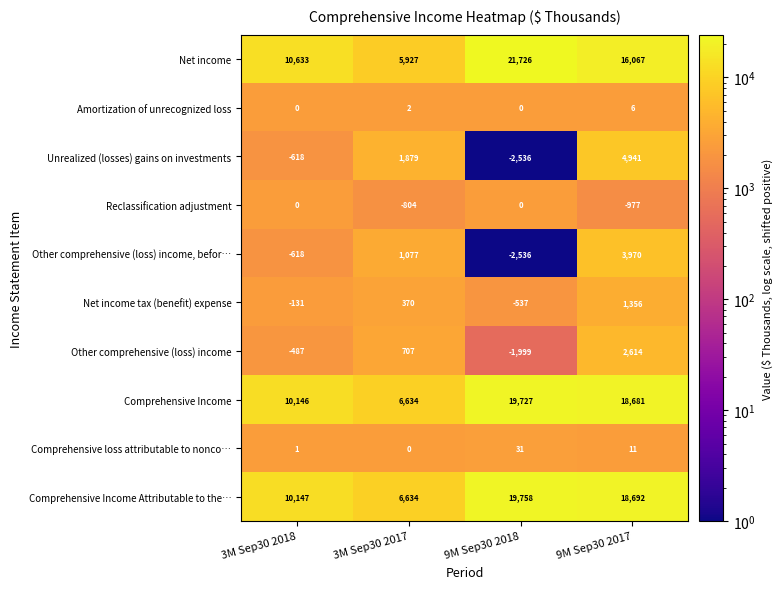

What is the difference between the Unrealized (losses) gains on investments values at 3M Sep30 2018 and 3M Sep30 2017?

2497